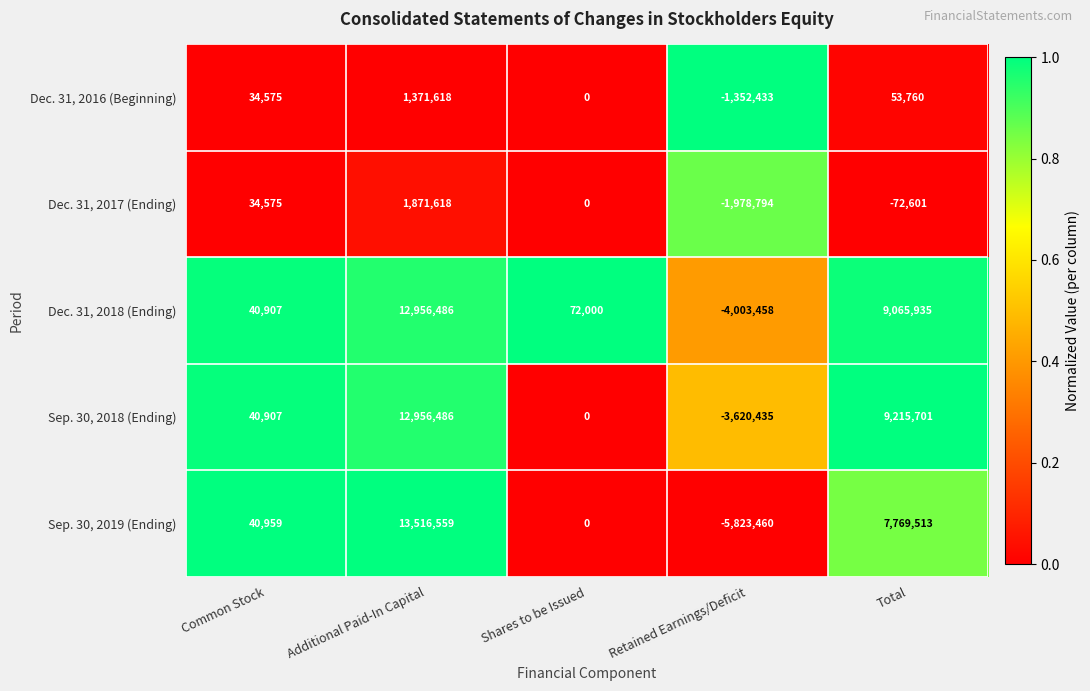

Which series changed the most between Shares to be Issued and Retained Earnings/Deficit?

Sep. 30, 2019 (Ending)